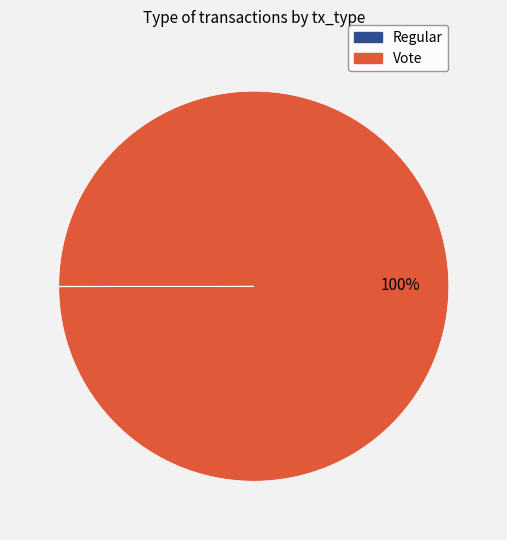

Does any single category account for the majority?

Yes